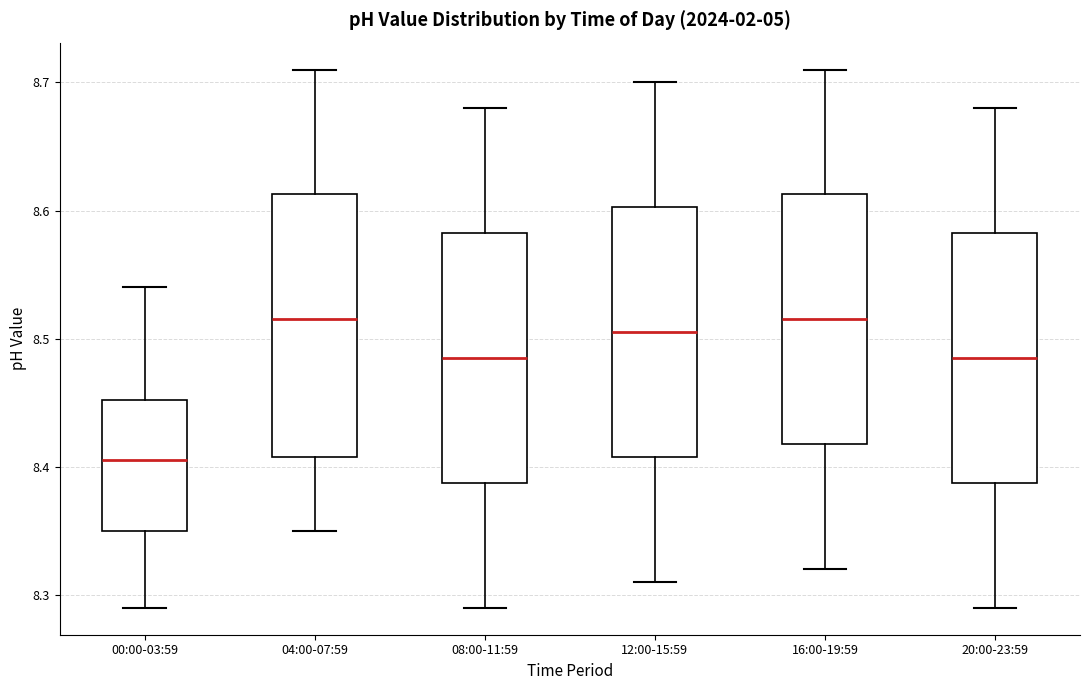

Reading left to right, read every box against the y-axis: the position of its median line, the range the box covers, and the ends of its whiskers. The values are not printed on the chart, so give them approximately, as read against the axis.

00:00-03:59: median 8.41, box 8.35 to 8.45, whiskers 8.29 to 8.54
04:00-07:59: median 8.52, box 8.41 to 8.61, whiskers 8.35 to 8.71
08:00-11:59: median 8.49, box 8.39 to 8.58, whiskers 8.29 to 8.68
12:00-15:59: median 8.51, box 8.41 to 8.60, whiskers 8.31 to 8.70
16:00-19:59: median 8.52, box 8.42 to 8.61, whiskers 8.32 to 8.71
20:00-23:59: median 8.49, box 8.39 to 8.58, whiskers 8.29 to 8.68